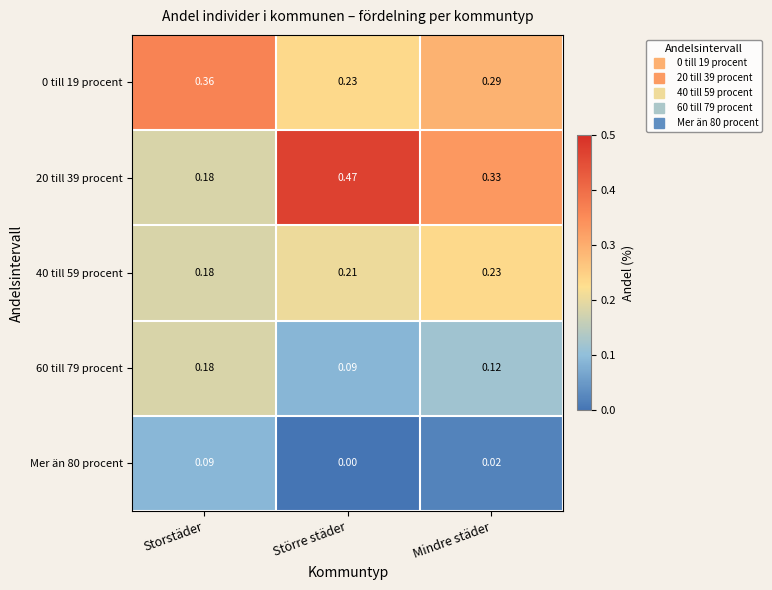

Which label corresponds to the smallest value in the chart?

Större städer